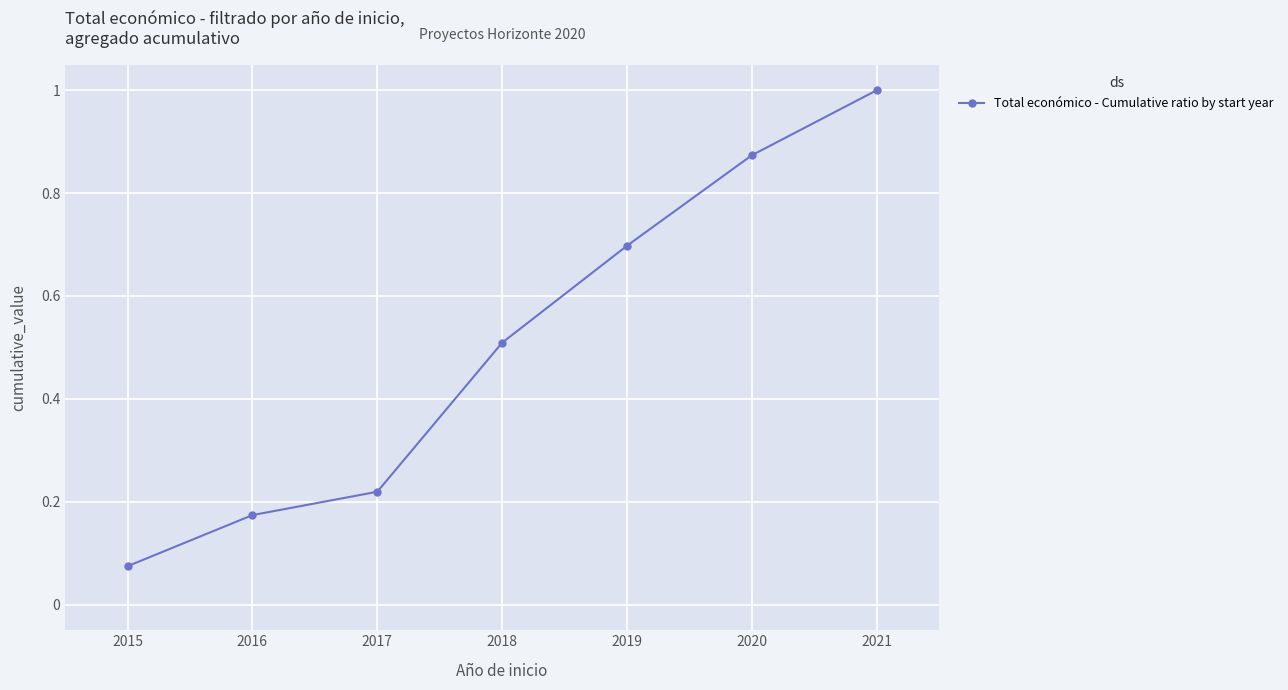

What is the sum of all values?

3.5